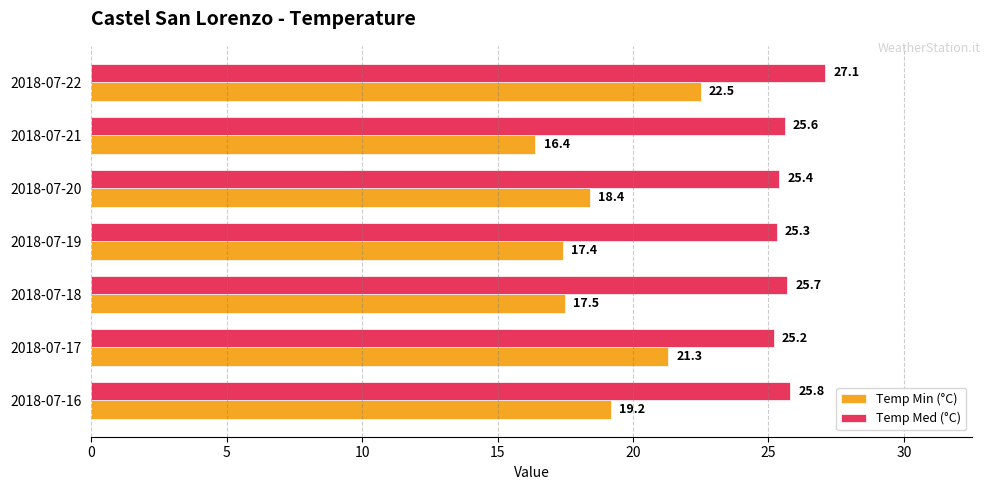

Is the value of Temp Min (°C) at 2018-07-17 greater than the value of Temp Med (°C) at 2018-07-22?

No